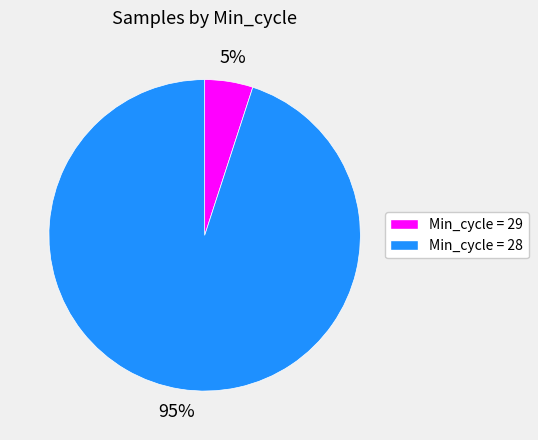

How many slices are in this pie chart?

2